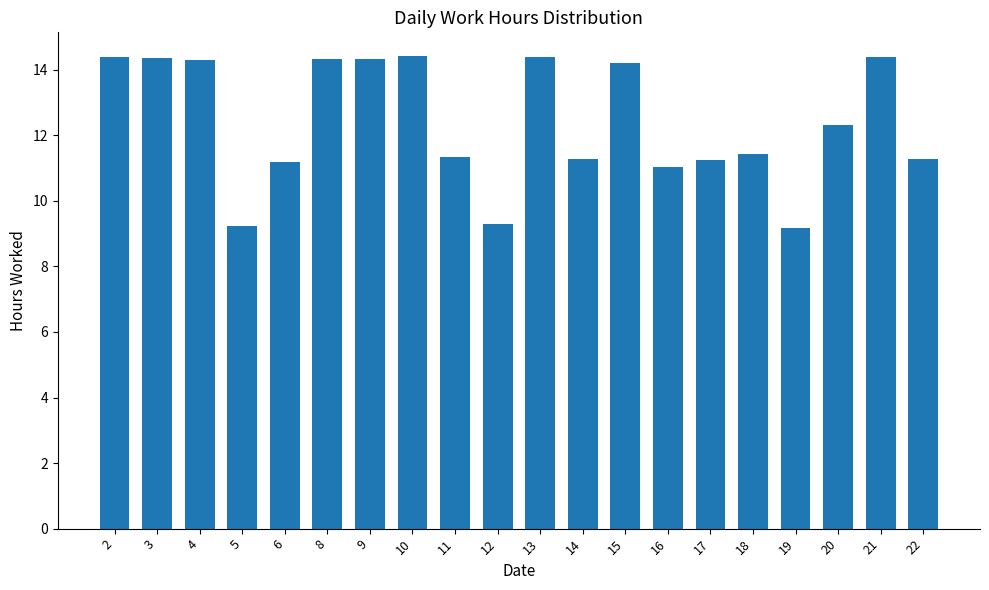

How many series are shown in this chart?

1